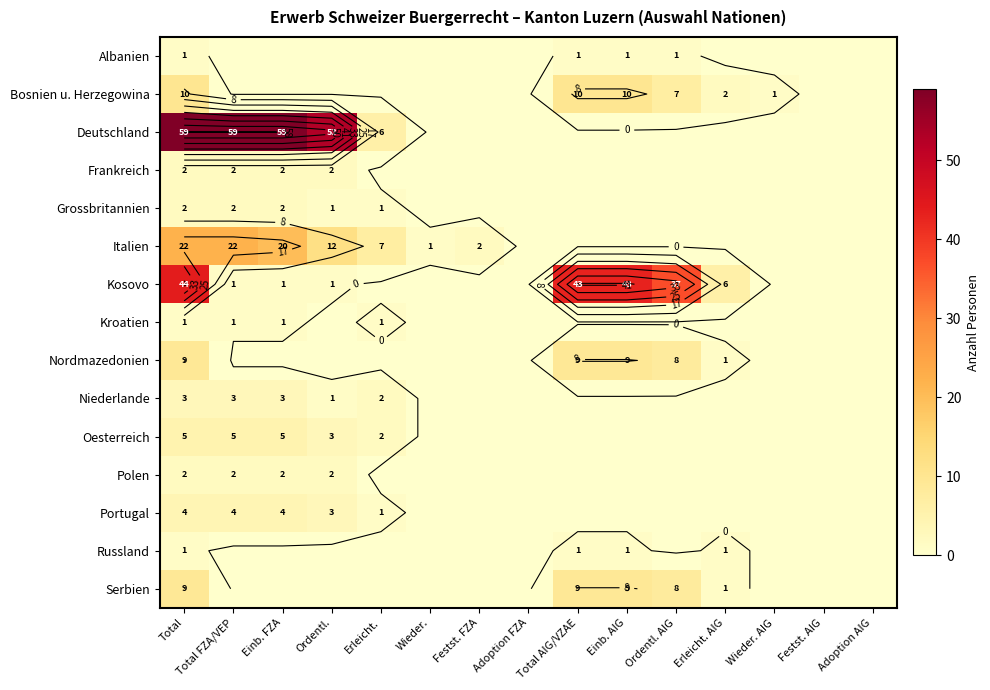

At which label is Italien closest to 11?

Ordentl.